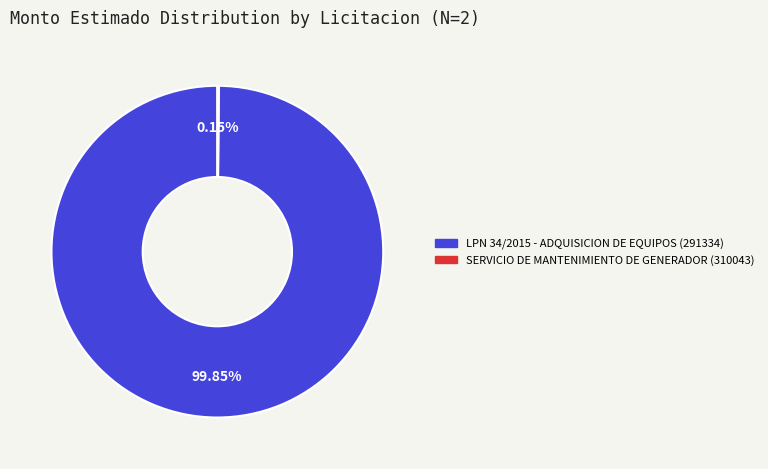

Does any single category account for the majority?

Yes